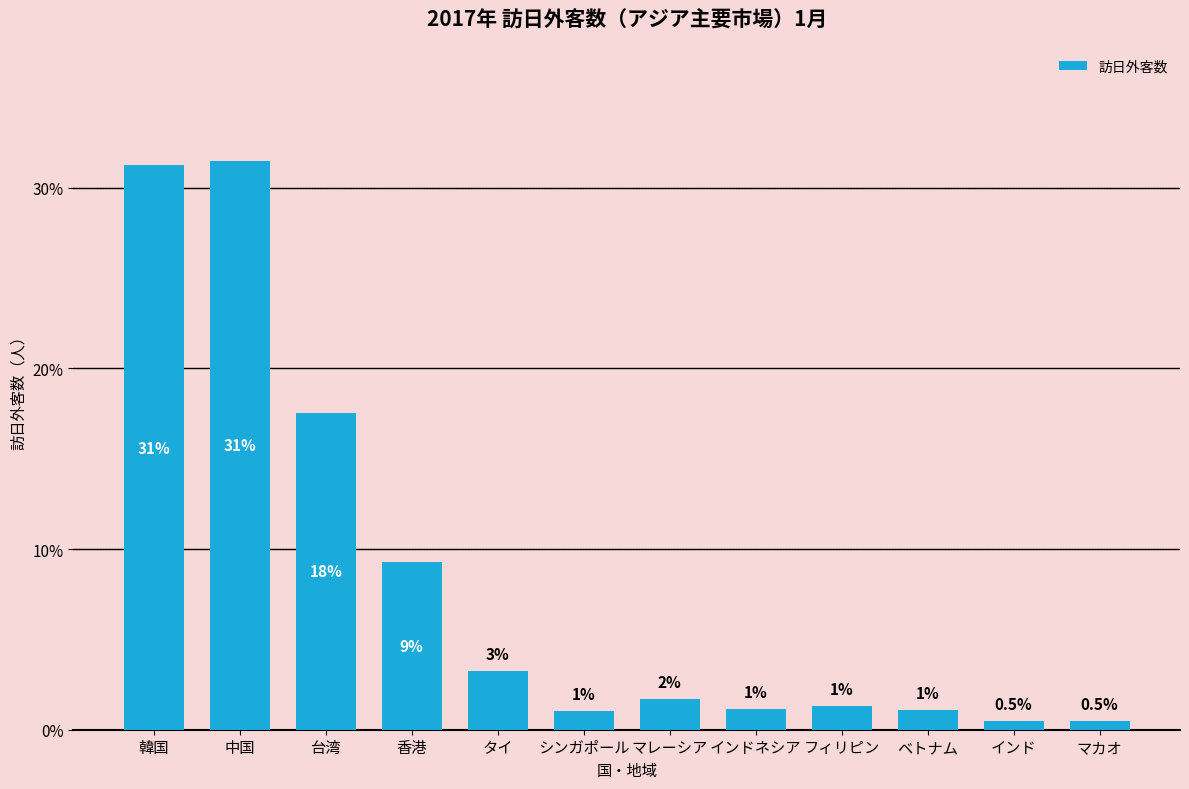

What is the label of the 5th bar from the right?

インドネシア